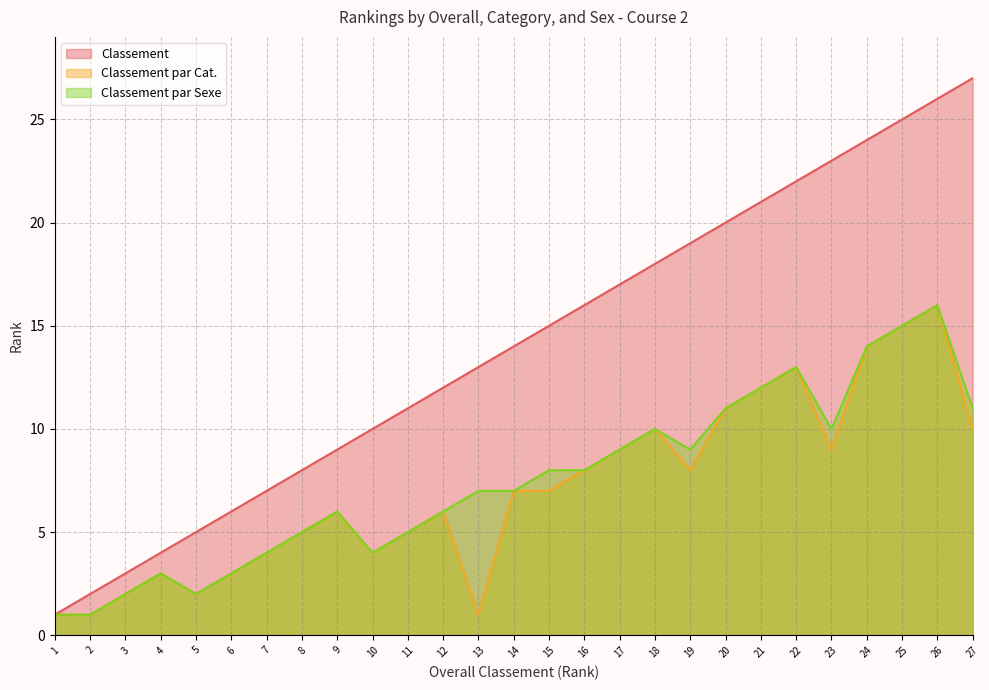

What is the average value of the Classement series?

14